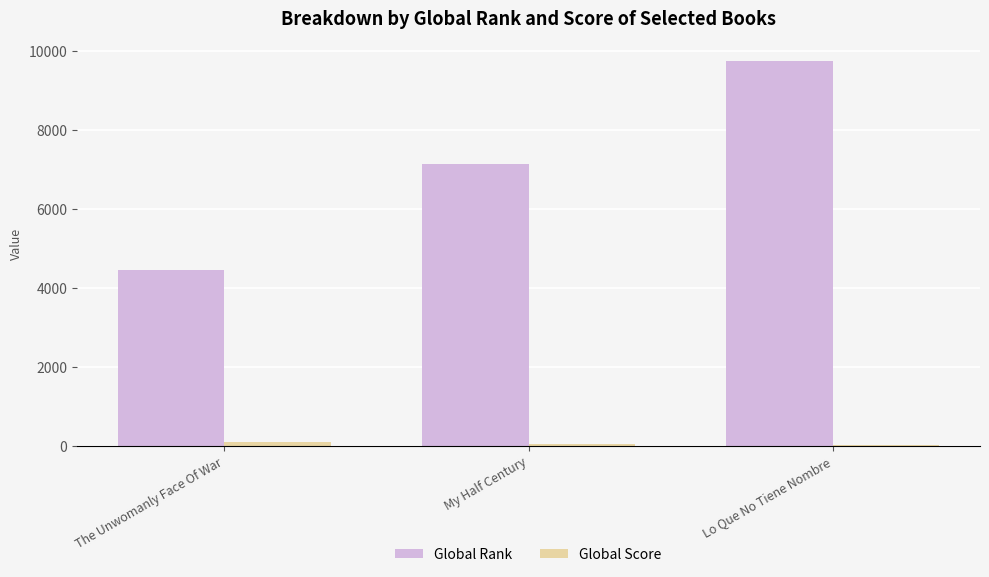

What is the maximum value shown in the chart?

9755